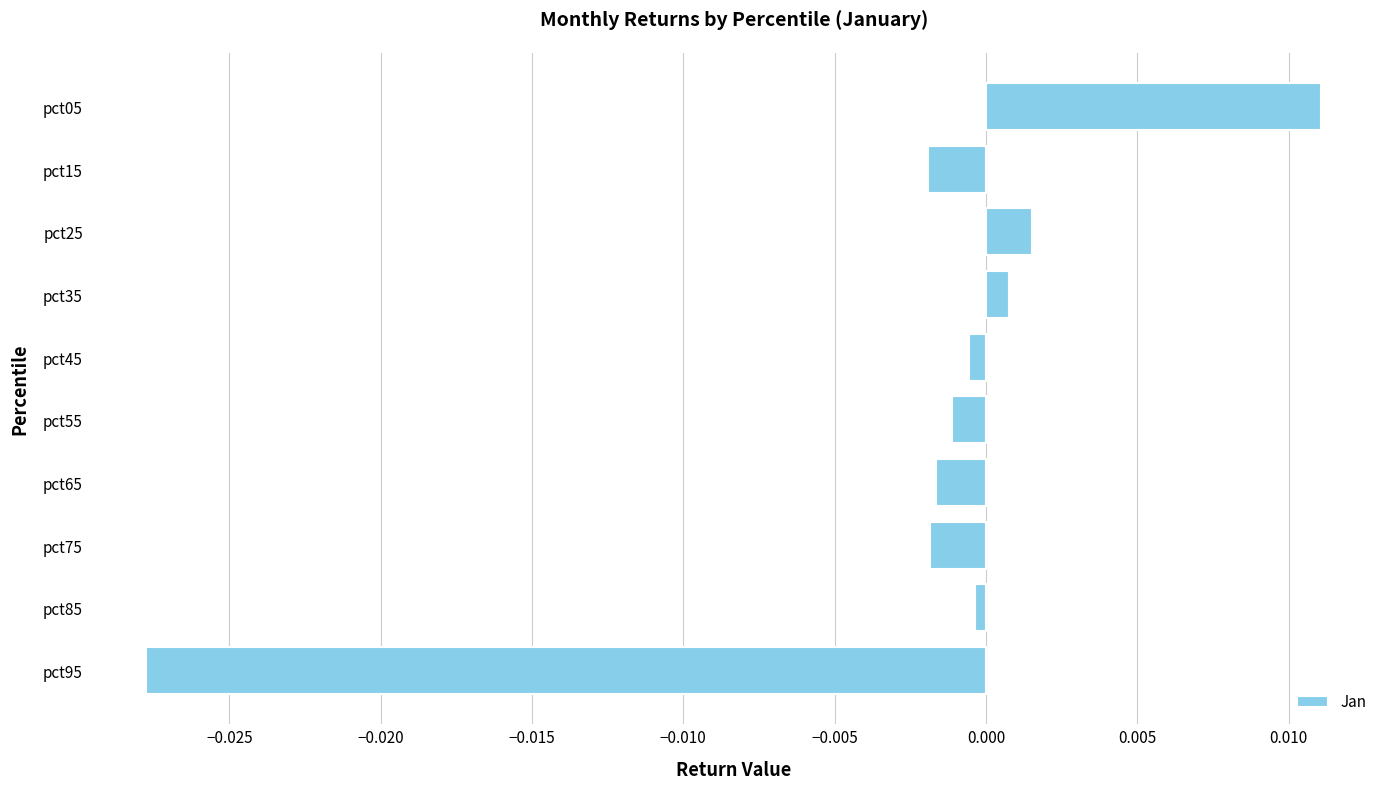

The value at pct65 is -0.0. True or false?

True